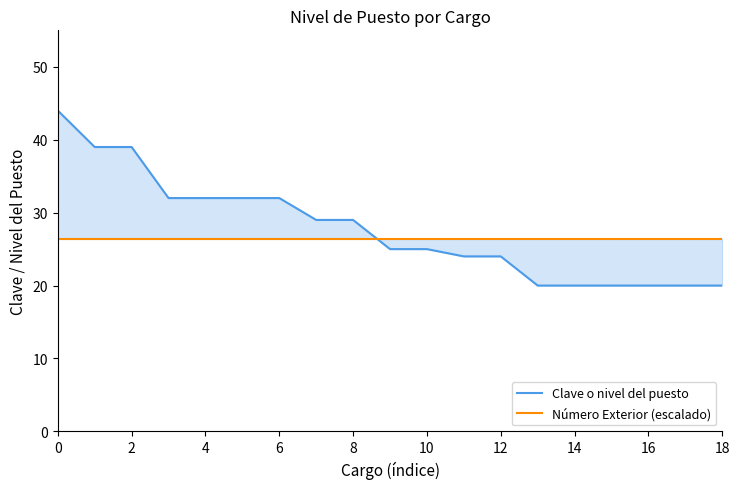

The Número Exterior (escalado) series shows 26.4 at 6. True or false?

True